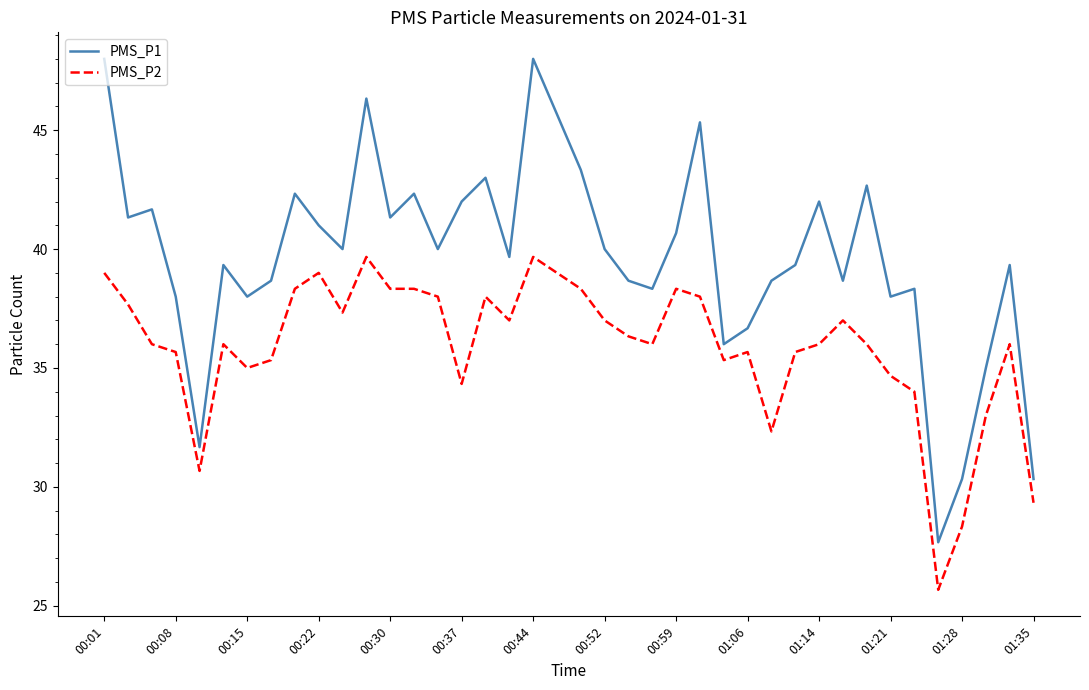

What is the highest value of the PMS_P2 series?

39.7